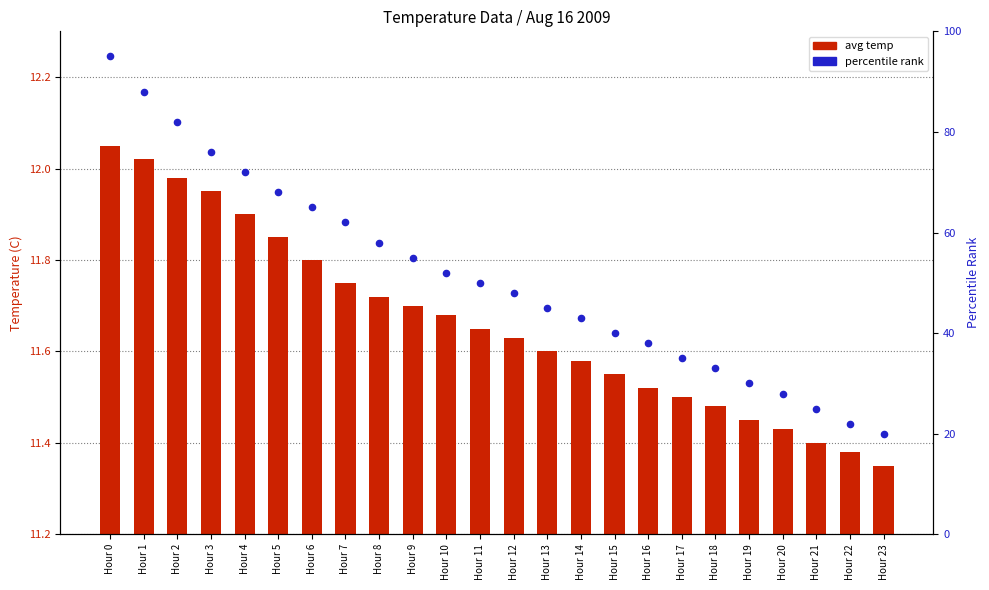

At which category is the sum across all series the highest?

Hour 0